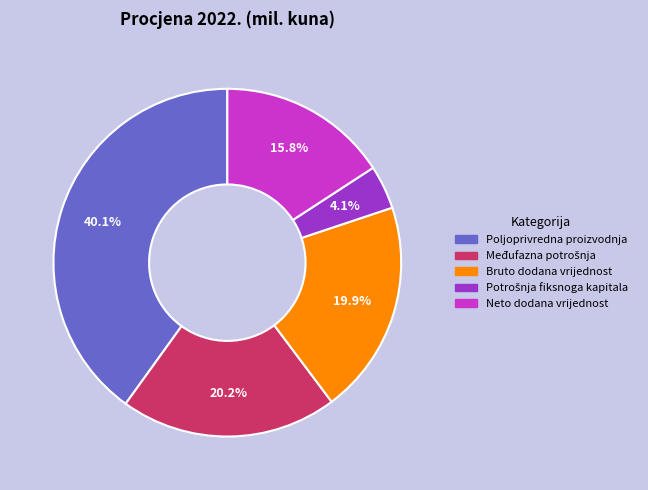

To the nearest percent, what is the difference between the largest and smallest slice percentages?

36%